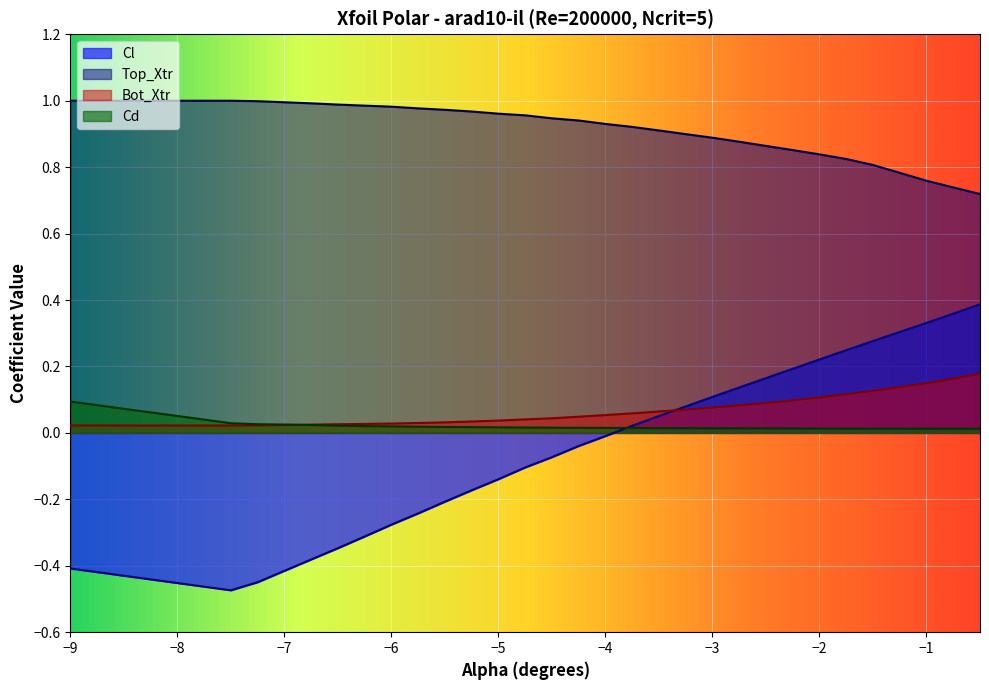

How many lines are shown in the chart?

4